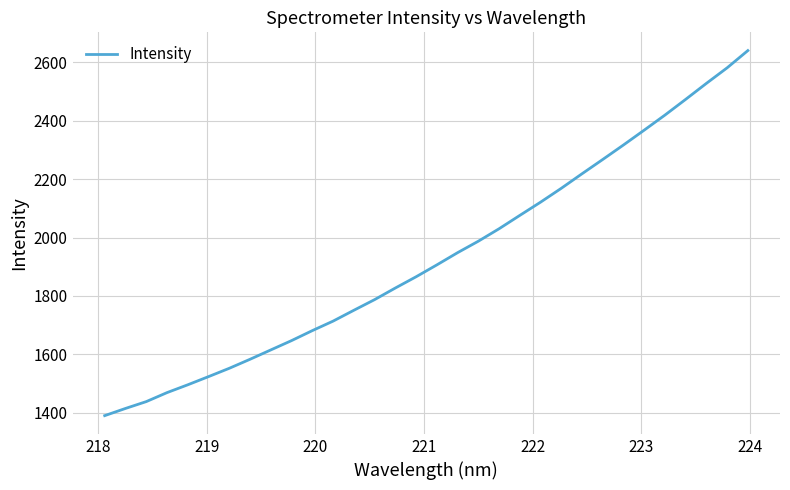

What is the minimum value shown in the chart?

1389.8